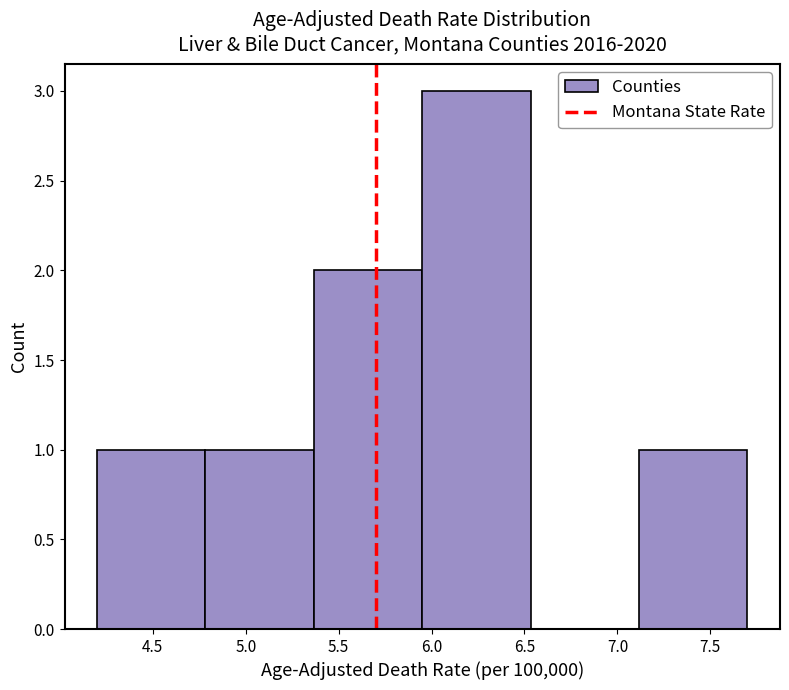

Reading left to right, transcribe this chart: for each bar, give the range it covers on the x-axis and its height. Neither the bar edges nor the heights are printed on the chart, so give them approximately, as read against the axes.

4.20 to 4.80: 1
4.80 to 5.35: 1
5.35 to 5.95: 2
5.95 to 6.55: 3
6.55 to 7.10: 0
7.10 to 7.70: 1